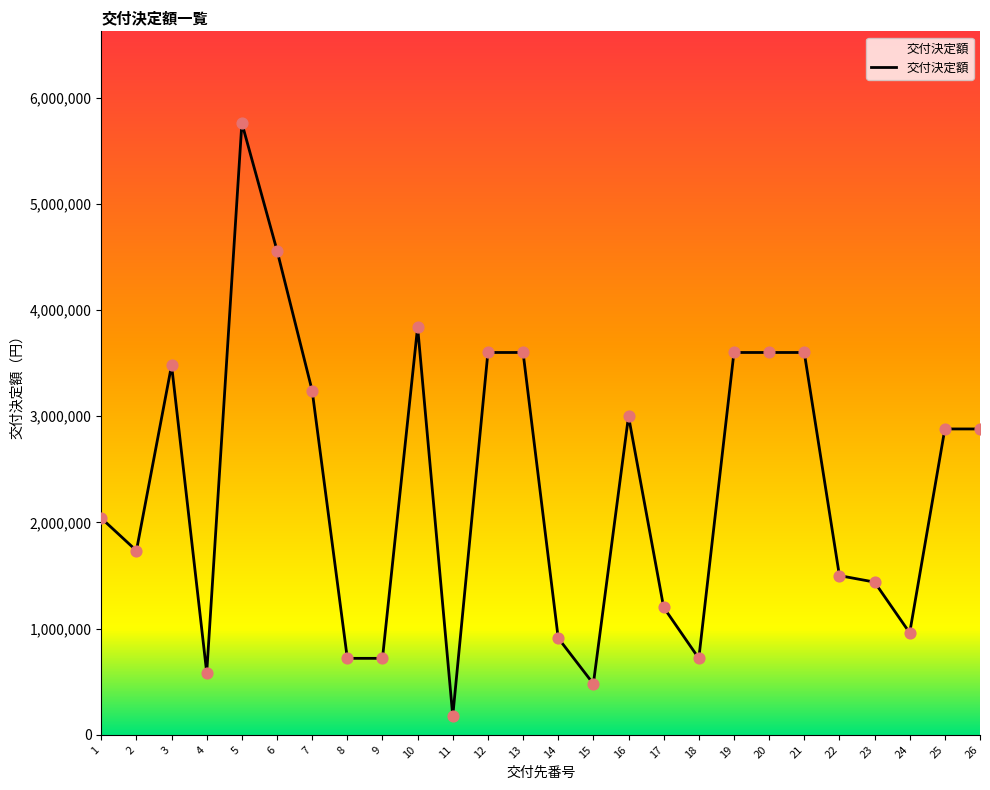

Between 15 and 6, which is larger?

6